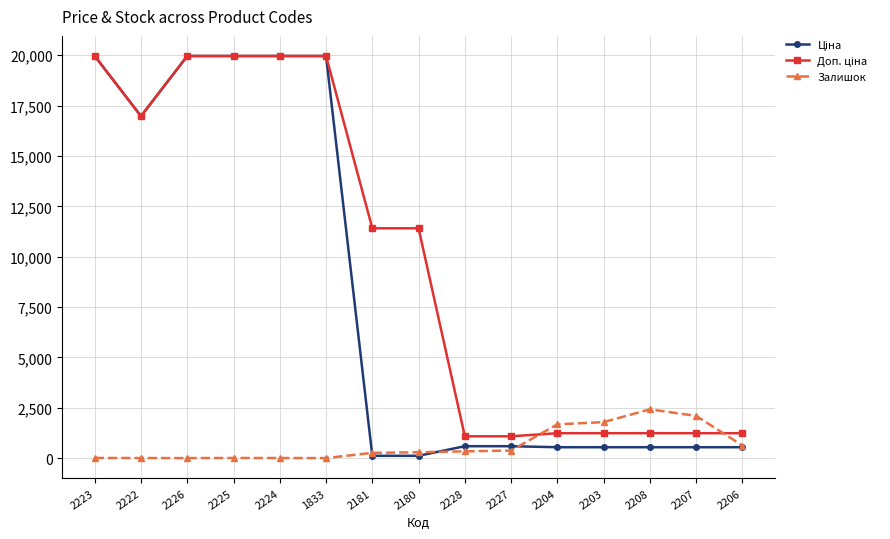

What is the difference between the Залишок values at 2206 and 2226?

624.0